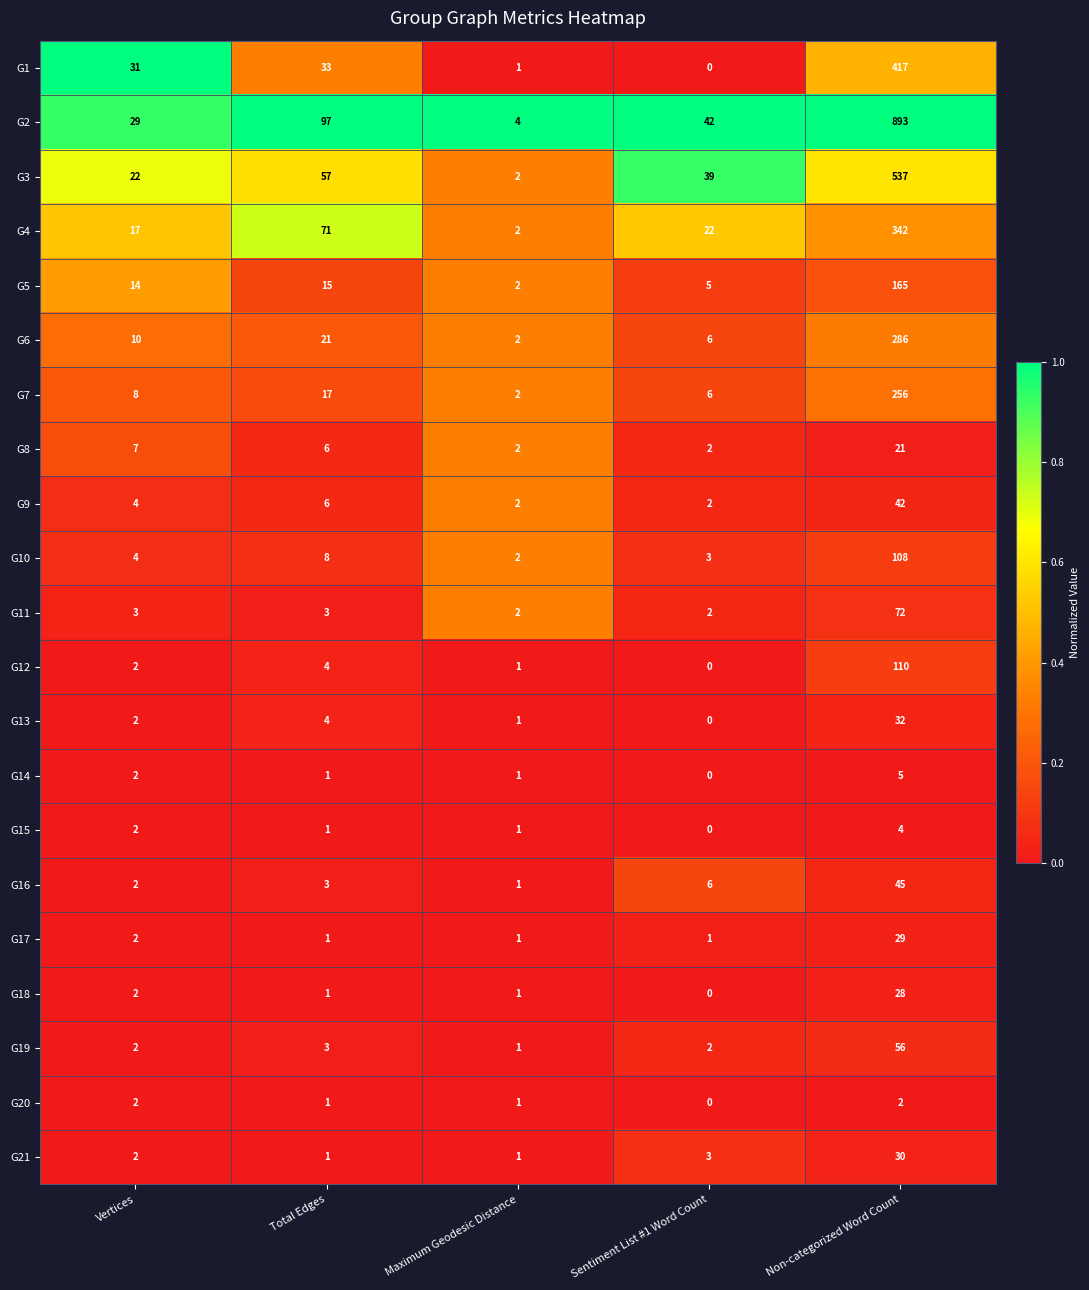

Between Total Edges and Maximum Geodesic Distance, which series saw the biggest shift?

G2